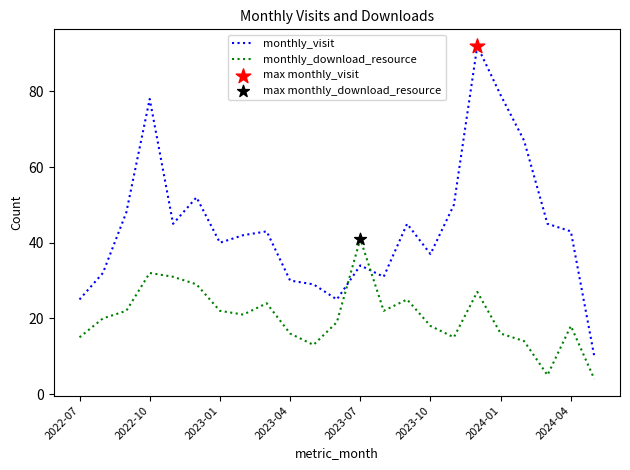

At how many categories does at least one series exceed 74?

3